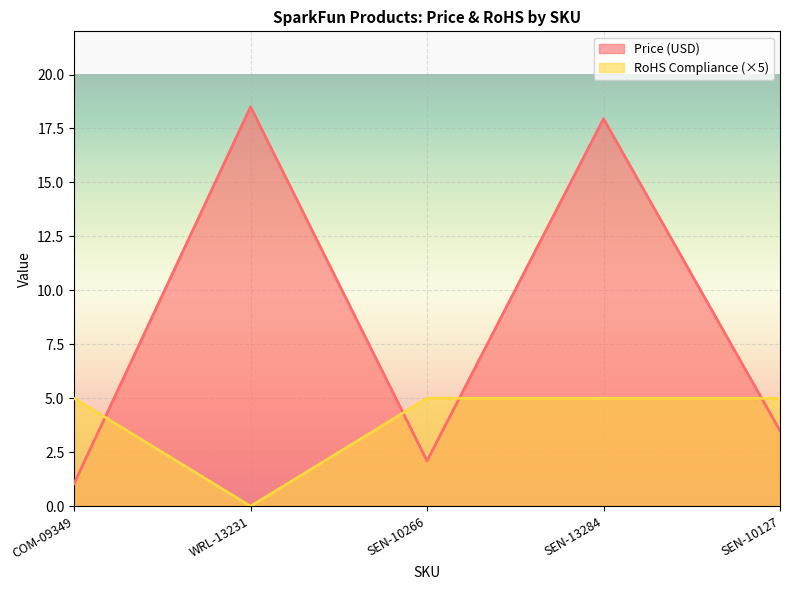

How many lines are shown in the chart?

2